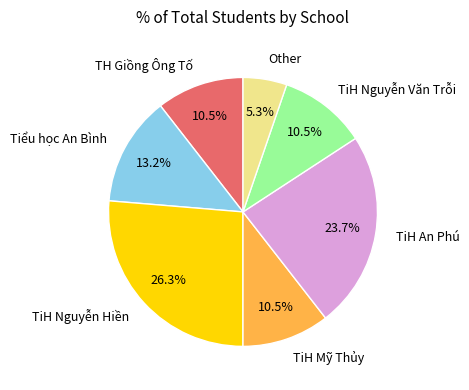

Approximately how many times larger is the value at TiH Mỹ Thủy compared to TiH Nguyễn Hiền?

0.4